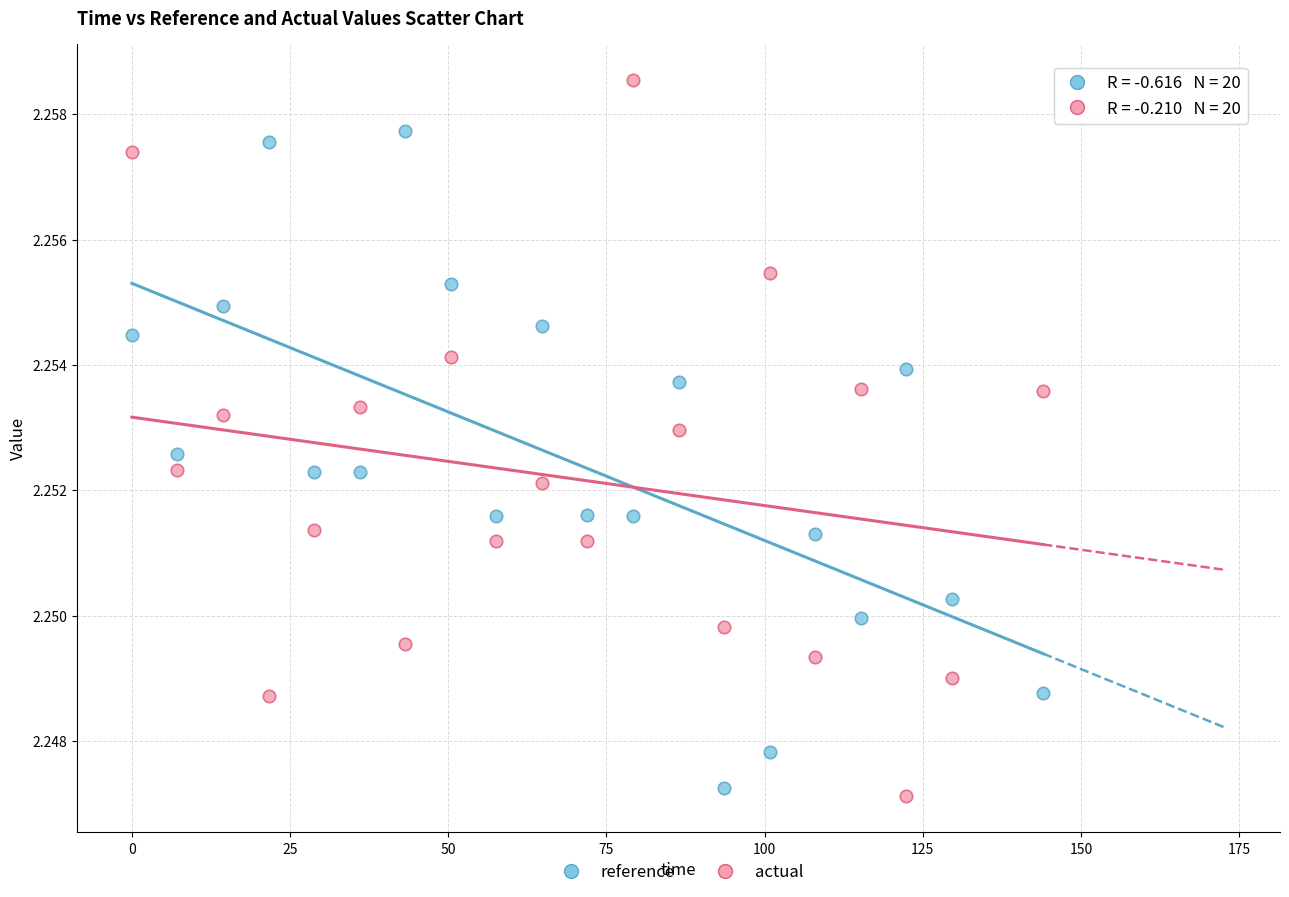

Which series has the widest spread of Y values?

actual